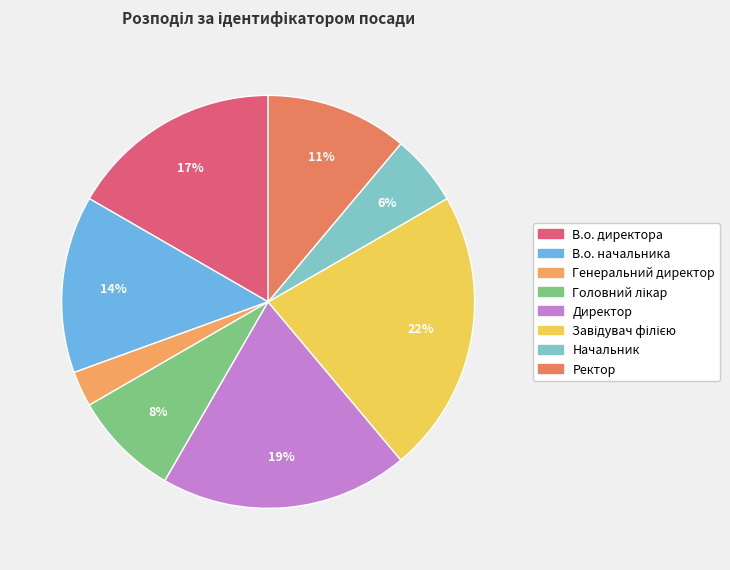

What is the smallest slice in the pie chart?

Генеральний директор